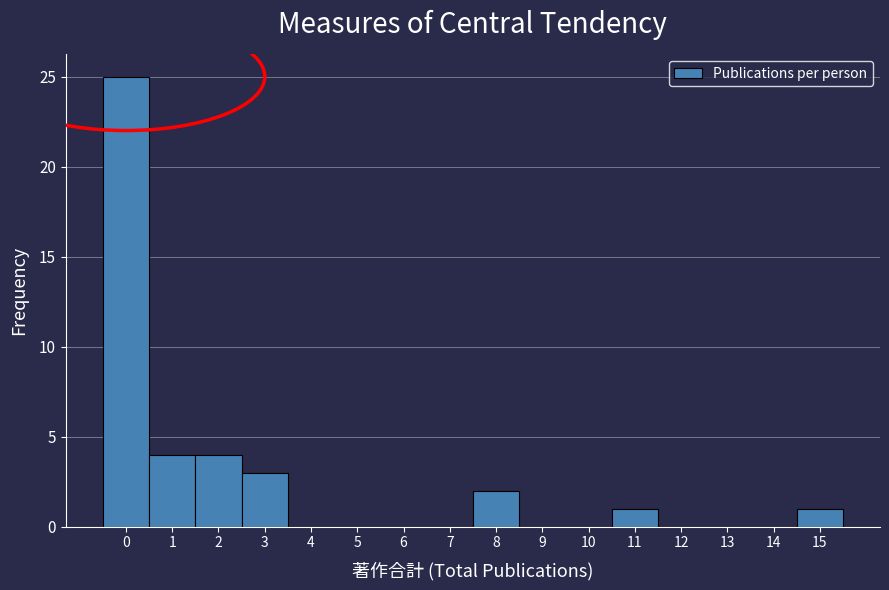

Reading left to right, list all the values displayed in this chart.

0=25	1=4	2=4	3=3	4=0	5=0	6=0	7=0	8=2	9=0	10=0	11=1	12=0	13=0	14=0	15=1